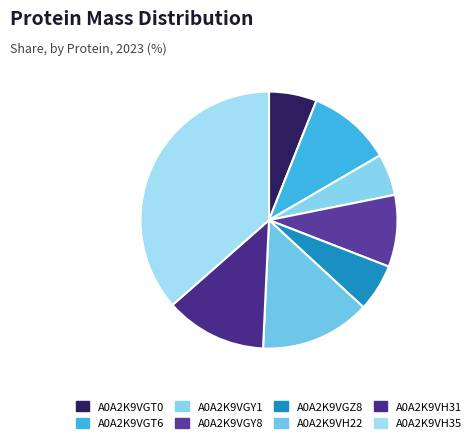

Does any single category account for the majority?

No